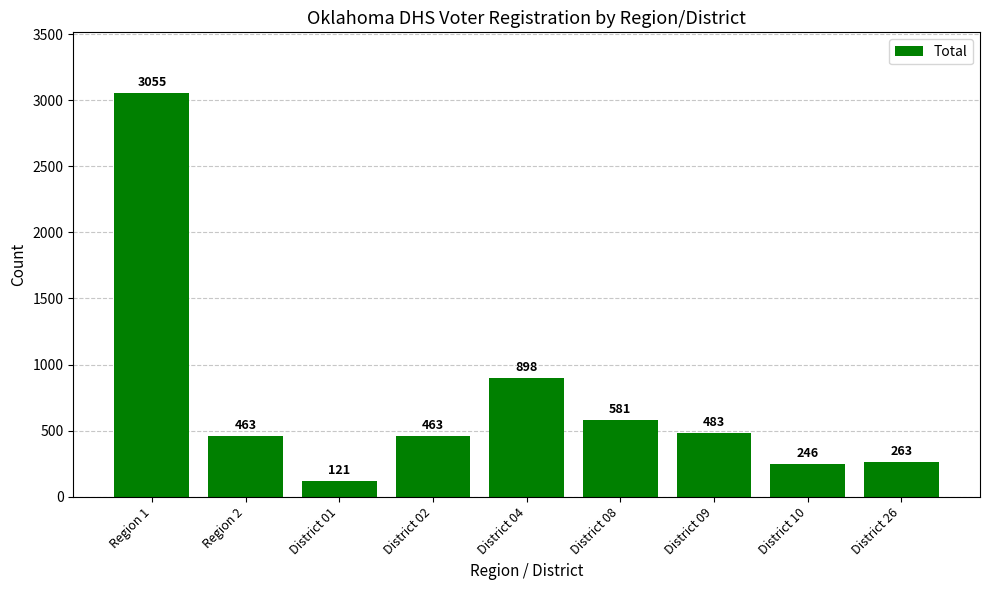

What is the ratio of the value at District 10 to the value at District 09?

0.5